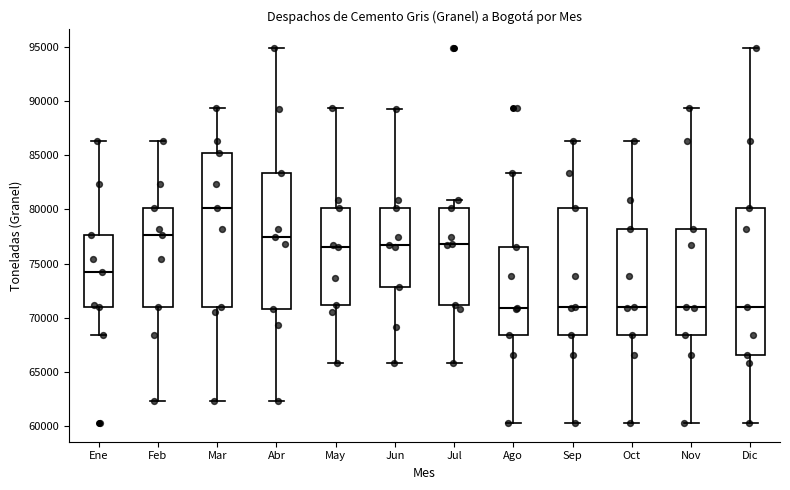

Where does the upper whisker of the box for Feb end on the y-axis? The values are not printed on the chart, so give them approximately, as read against the axis.

86500